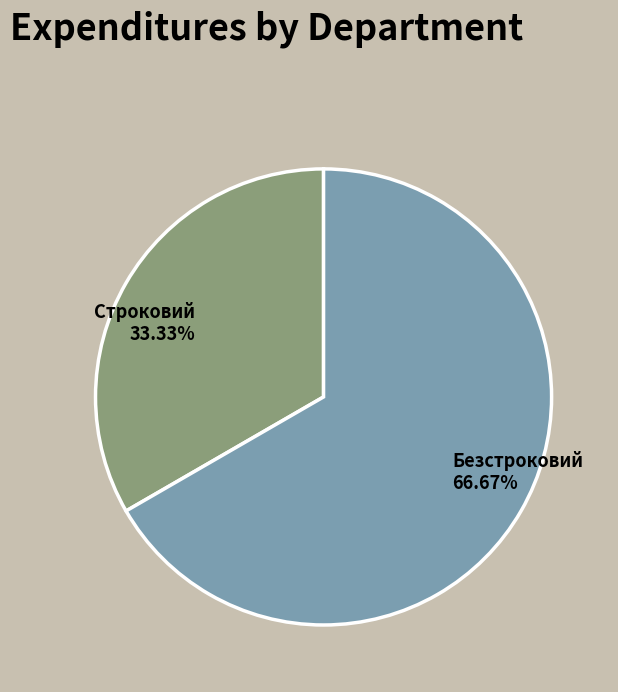

What is the majority slice?

Безстроковий